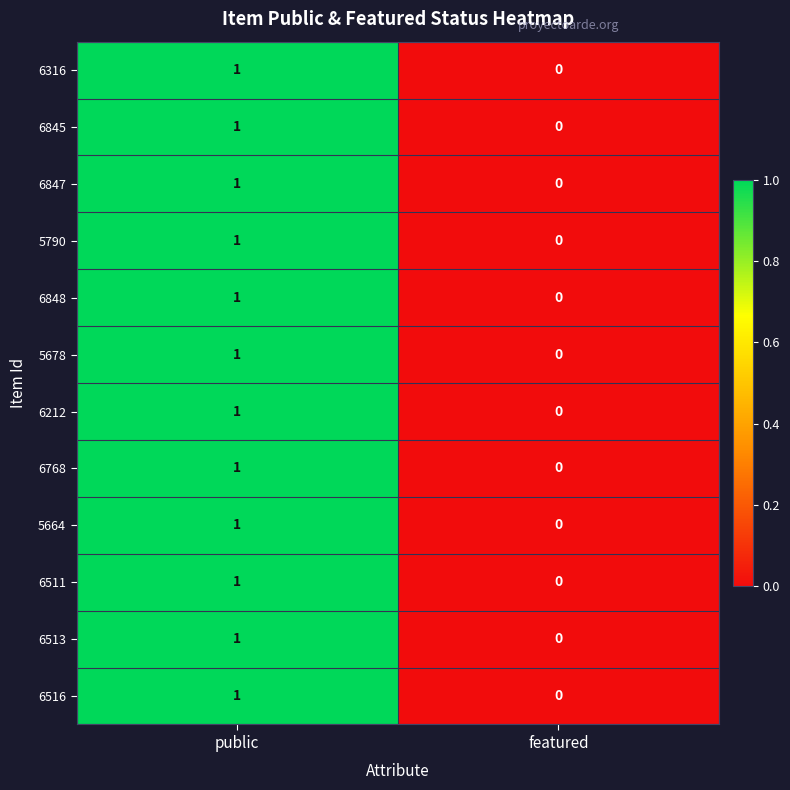

At which label is 5790 closest to 0?

featured